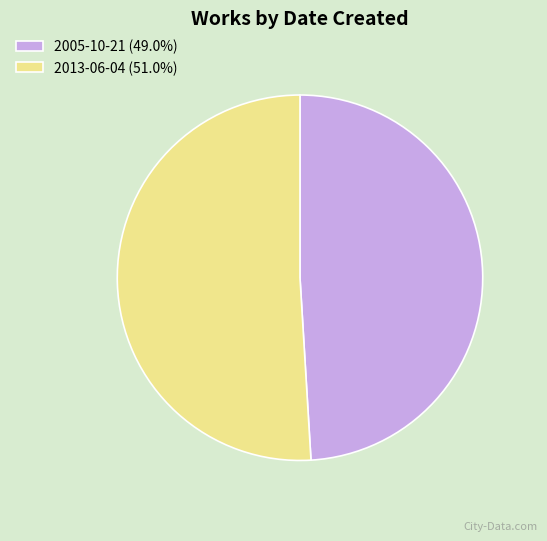

What is the ratio of the value at 2005-10-21 (49.0%) to the value at 2013-06-04 (51.0%)?

1.0